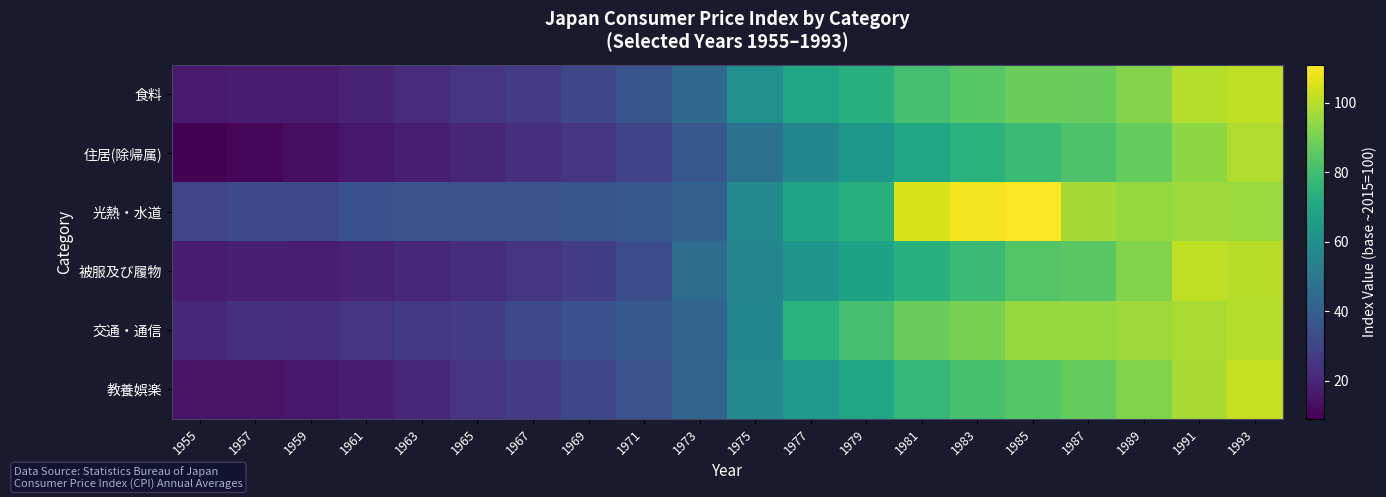

Reading right to left, extract all data points from this chart.

食料: 1993=101.3	1991=99.5	1989=92.2	1987=87.7	1985=88.0	1983=84.4	1981=80.7	1979=73.8	1977=69.2	1975=60.3	1973=44.1	1971=35.5	1969=31.3	1967=27.2	1965=25.0	1963=22.1	1961=19.0	1959=17.1	1957=16.9	1955=16.4
住居(除帰属): 1993=98.9	1991=93.5	1989=87.1	1987=82.4	1985=78.7	1983=74.1	1981=69.5	1979=63.6	1977=56.4	1975=47.6	1973=36.8	1971=29.5	1969=25.4	1967=23.4	1965=20.2	1963=17.6	1961=15.5	1959=13.4	1957=10.7	1955=9.1
光熱・水道: 1993=95.8	1991=96.2	1989=94.8	1987=97.4	1985=111.0	1983=109.4	1981=105.0	1979=73.7	1977=68.6	1975=57.2	1973=40.8	1971=36.6	1969=35.8	1967=35.2	1965=35.2	1963=35.1	1961=34.6	1959=31.8	1957=32.6	1955=30.3
被服及び履物: 1993=100.1	1991=101.3	1989=91.8	1987=85.1	1985=83.7	1983=78.4	1981=73.6	1979=67.9	1977=62.7	1975=55.4	1973=45.1	1971=33.7	1969=27.7	1967=24.3	1965=22.6	1963=21.0	1961=18.7	1959=17.7	1957=18.1	1955=17.4
交通・通信: 1993=99.6	1991=97.9	1989=96.1	1987=94.9	1985=94.7	1983=89.9	1981=87.8	1979=80.6	1977=74.1	1975=55.7	1973=42.2	1971=37.5	1969=34.9	1967=32.0	1965=27.6	1963=26.2	1961=24.9	1959=22.9	1957=23.6	1955=21.0
教養娯楽: 1993=102.0	1991=97.5	1989=91.6	1987=86.8	1985=84.3	1983=81.2	1981=76.9	1979=69.0	1977=64.4	1975=57.0	1973=42.0	1971=35.2	1969=31.1	1967=27.2	1965=24.4	1963=20.7	1961=17.4	1959=15.8	1957=14.4	1955=14.3